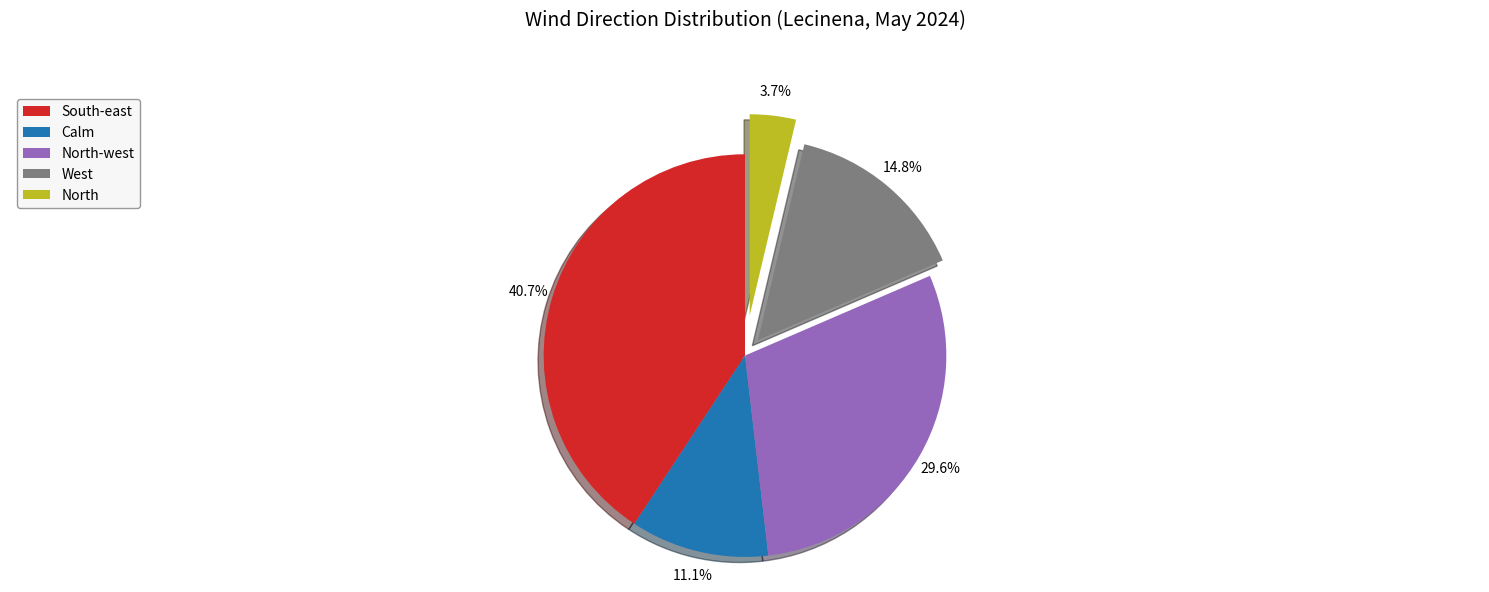

Which category has the smallest portion of the pie?

North